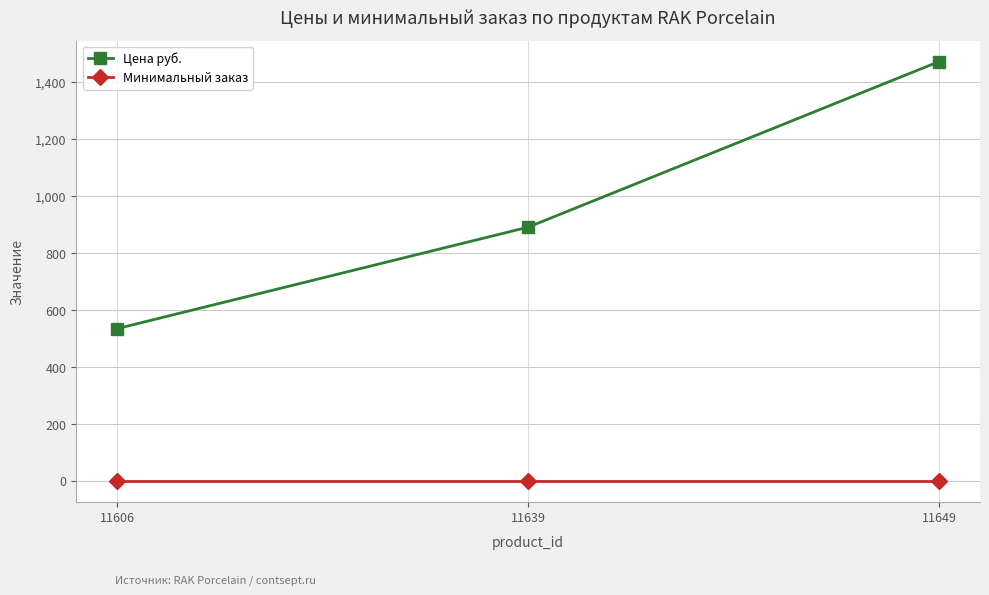

What is the difference between the Цена руб. values at 11606 and 11639?

356